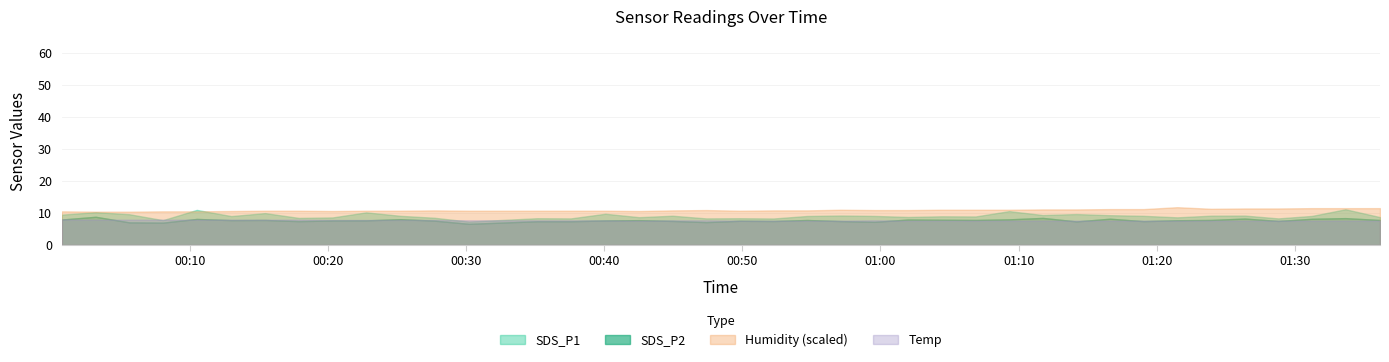

At which category does SDS_P2 reach its first local peak?

1